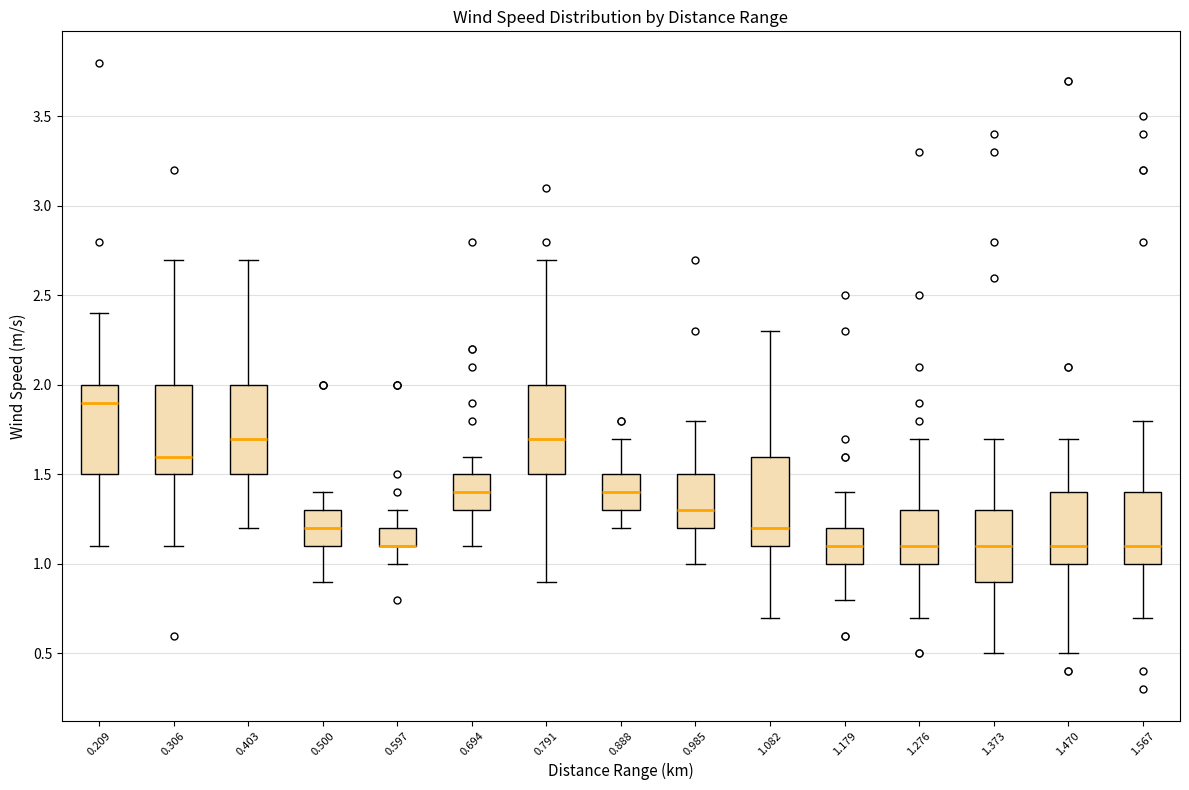

Reading left to right, transcribe this box plot: for each box, give where its median line is, the range the box spans, and where its two whiskers end, as read against the y-axis. The values are not printed on the chart, so give them approximately, as read against the axis.

0.209: median 1.9, box 1.5 to 2.0, whiskers 1.1 to 2.4
0.306: median 1.6, box 1.5 to 2.0, whiskers 1.1 to 2.7
0.403: median 1.7, box 1.5 to 2.0, whiskers 1.2 to 2.7
0.500: median 1.2, box 1.1 to 1.3, whiskers 0.9 to 1.4
0.597: median 1.1 (drawn on the box's lower edge), box 1.1 to 1.2, whiskers 1.0 to 1.3
0.694: median 1.4, box 1.3 to 1.5, whiskers 1.1 to 1.6
0.791: median 1.7, box 1.5 to 2.0, whiskers 0.9 to 2.7
0.888: median 1.4, box 1.3 to 1.5, whiskers 1.2 to 1.7
0.985: median 1.3, box 1.2 to 1.5, whiskers 1.0 to 1.8
1.082: median 1.2, box 1.1 to 1.6, whiskers 0.7 to 2.3
1.179: median 1.1, box 1.0 to 1.2, whiskers 0.8 to 1.4
1.276: median 1.1, box 1.0 to 1.3, whiskers 0.7 to 1.7
1.373: median 1.1, box 0.9 to 1.3, whiskers 0.5 to 1.7
1.470: median 1.1, box 1.0 to 1.4, whiskers 0.5 to 1.7
1.567: median 1.1, box 1.0 to 1.4, whiskers 0.7 to 1.8